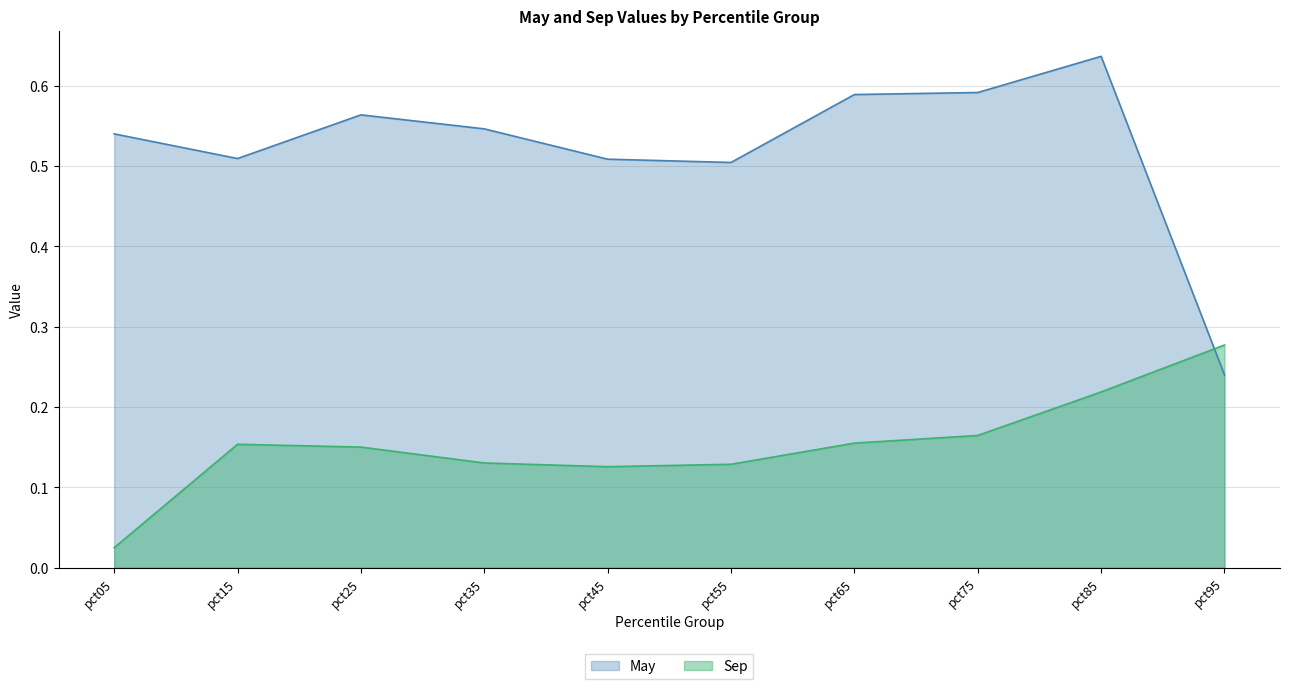

Rank the categories by May value from lowest to highest.

pct95, pct55, pct45, pct15, pct05, pct35, pct25, pct65, pct75, pct85